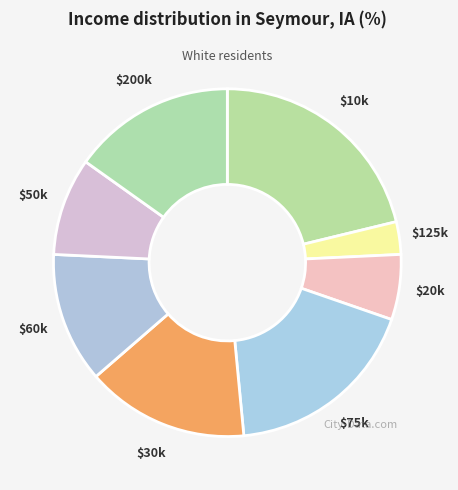

Which slice is the smallest?

$125k